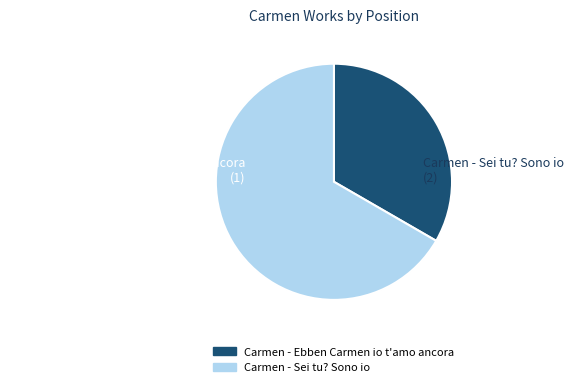

How many slices are in this pie chart?

2